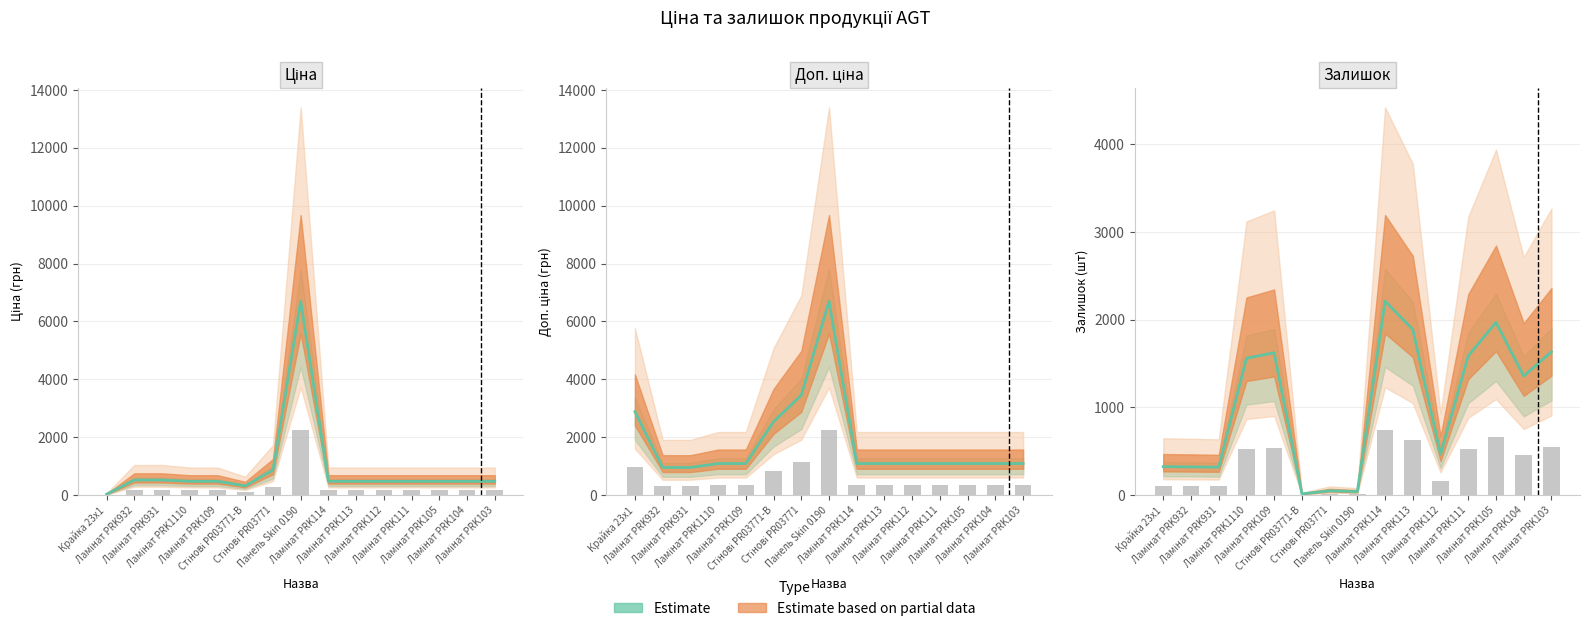

List the labels in order of Залишок value, smallest first.

Стінові PR03771-B, Панель Skin 0190, Стінові PR03771, Ламінат PRK931, Ламінат PRK932, Крайка 23x1, Ламінат PRK112, Ламінат PRK104, Ламінат PRK1110, Ламінат PRK111, Ламінат PRK109, Ламінат PRK103, Ламінат PRK113, Ламінат PRK105, Ламінат PRK114